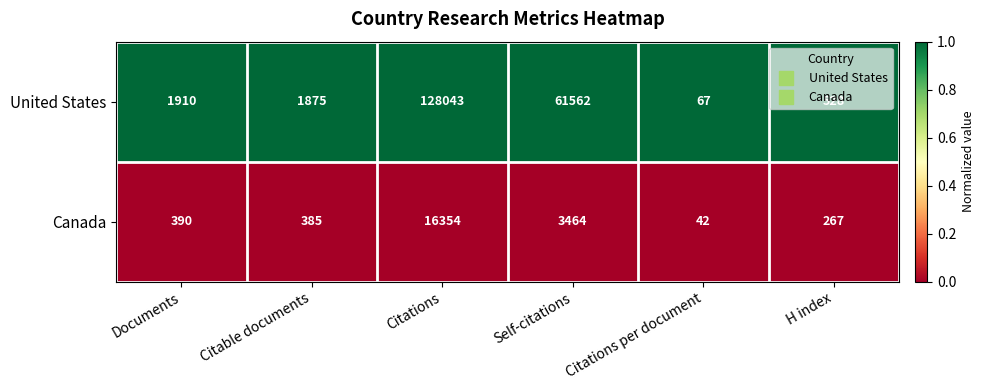

What is the difference between the highest and lowest values at Self-citations?

58098